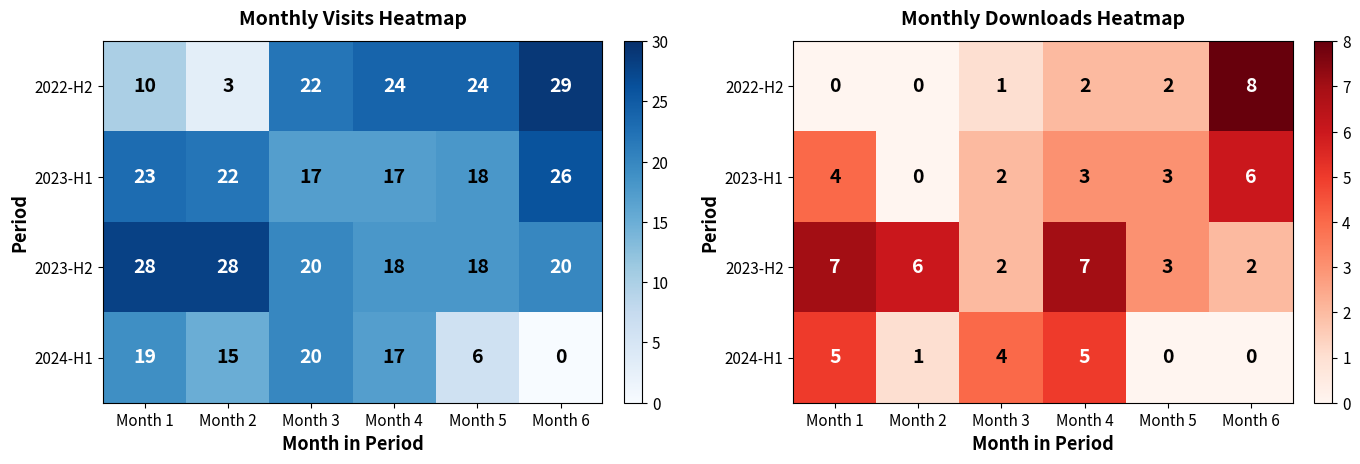

How many values in the 2023-H1 series exceed 3?

2